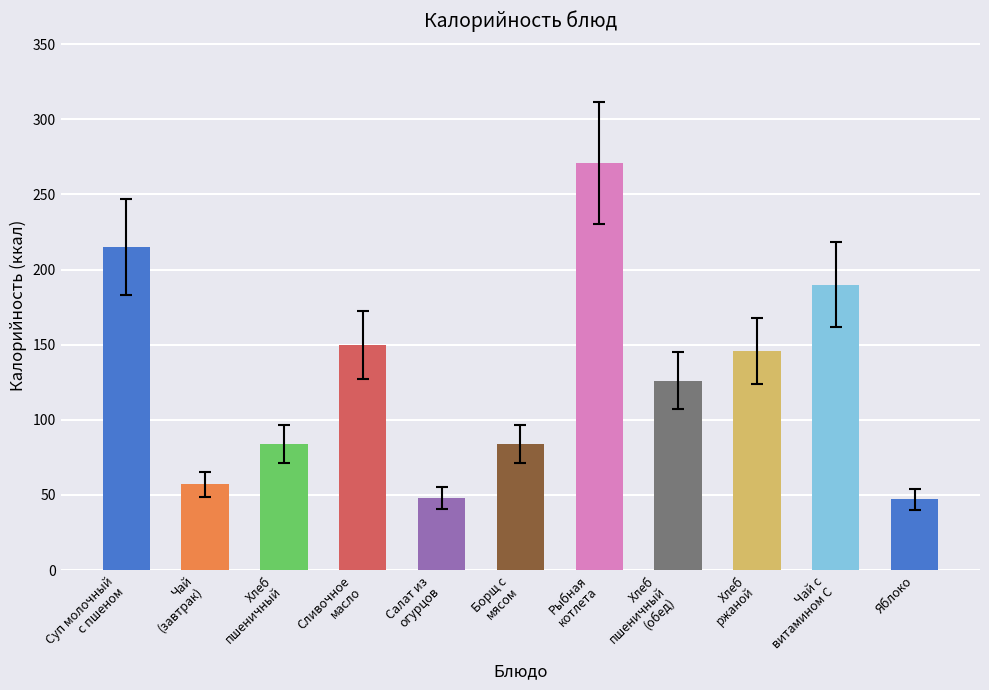

Count the number of data series in this chart.

1